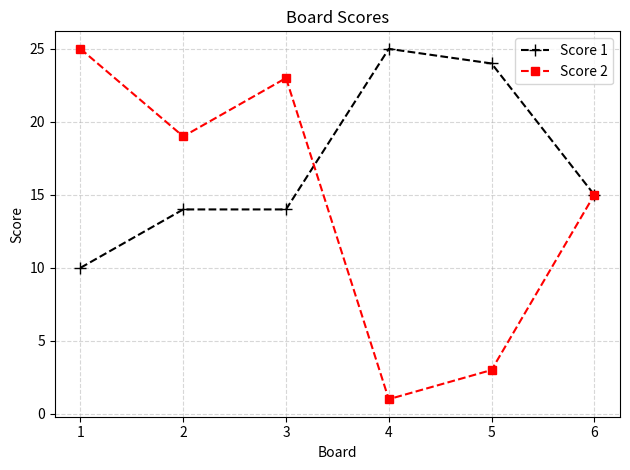

Reading left to right, list all the values displayed in this chart.

Score 1: 10	14	14	25	24	15
Score 2: 25	19	23	1	3	15